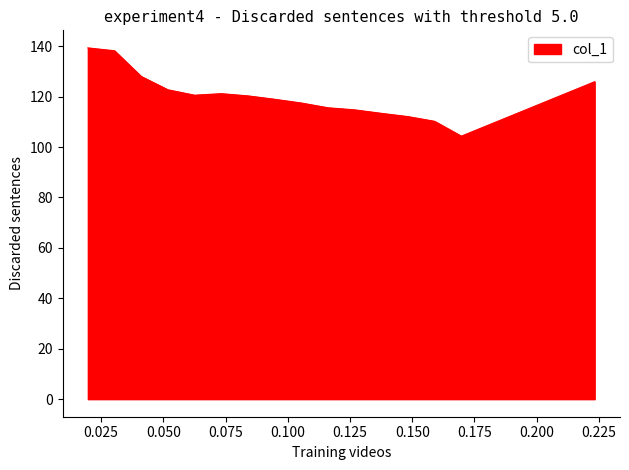

What is the greatest value displayed?

139.3